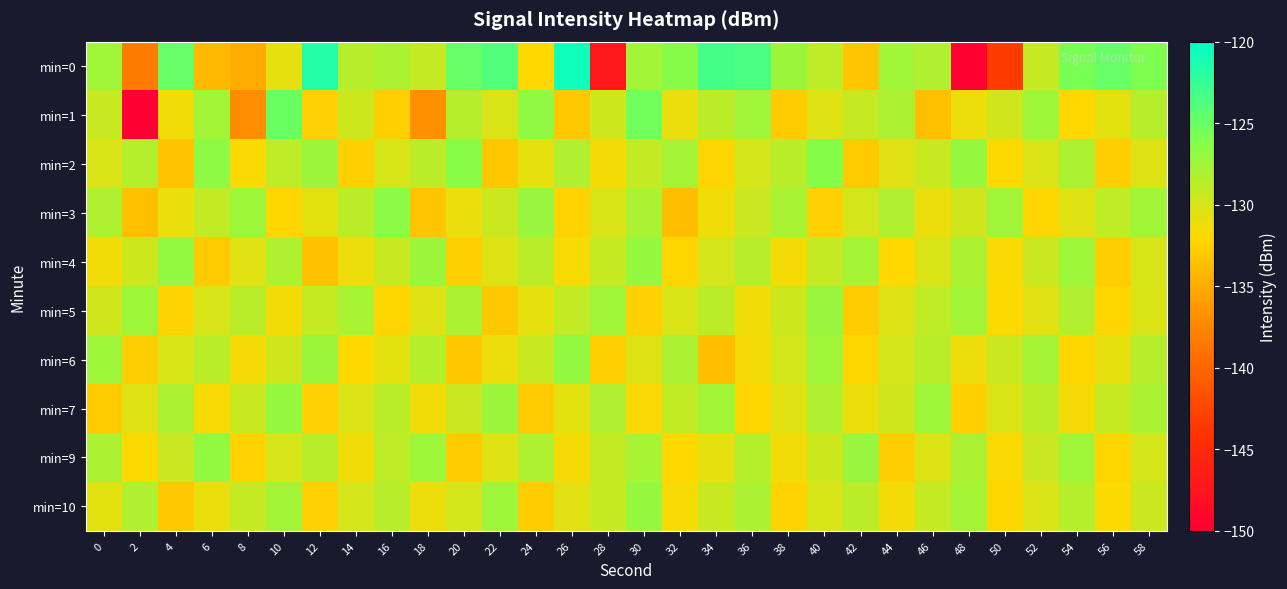

Reading left to right, extract all data points from this chart.

min=0: 0=-127.6	2=-138.2	4=-124.9	6=-134.1	8=-135.1	10=-130.8	12=-121.7	14=-128.6	16=-128.1	18=-129.2	20=-124.9	22=-123.8	24=-132.0	26=-120.7	28=-147.3	30=-127.6	32=-126.4	34=-123.2	36=-123.5	38=-127.3	40=-129.0	42=-133.4	44=-127.6	46=-128.4	48=-149.7	50=-143.3	52=-129.4	54=-125.7	56=-124.8	58=-126.0
min=1: 0=-129.4	2=-150.6	4=-131.5	6=-127.7	8=-137.1	10=-125.0	12=-132.5	14=-129.6	16=-132.6	18=-136.8	20=-128.5	22=-130.2	24=-126.8	26=-133.1	28=-129.7	30=-125.3	32=-131.0	34=-128.9	36=-127.6	38=-132.8	40=-130.5	42=-129.3	44=-128.1	46=-133.7	48=-131.2	50=-129.8	52=-127.4	54=-132.0	56=-130.7	58=-128.6
min=2: 0=-130.2	2=-128.5	4=-133.4	6=-126.7	8=-131.8	10=-129.0	12=-127.3	14=-132.6	16=-130.1	18=-128.9	20=-126.5	22=-133.2	24=-130.8	26=-128.4	28=-131.5	30=-129.2	32=-127.8	34=-132.3	36=-130.0	38=-128.7	40=-126.3	42=-133.0	44=-130.6	46=-129.4	48=-127.1	50=-131.9	52=-130.3	54=-128.2	56=-132.7	58=-130.4
min=3: 0=-128.3	2=-133.6	4=-130.9	6=-129.1	8=-127.5	10=-132.1	12=-130.7	14=-128.8	16=-126.6	18=-133.3	20=-131.0	22=-129.5	24=-127.2	26=-132.4	28=-130.2	30=-128.0	32=-133.8	34=-131.3	36=-129.6	38=-127.9	40=-132.5	42=-130.0	44=-128.4	46=-131.1	48=-129.8	50=-127.6	52=-132.2	54=-130.5	56=-129.0	58=-127.7
min=4: 0=-131.4	2=-129.7	4=-127.0	6=-132.9	8=-130.6	10=-128.3	12=-133.5	14=-131.2	16=-129.4	18=-127.3	20=-132.6	22=-130.4	24=-128.9	26=-131.7	28=-129.3	30=-127.1	32=-132.3	34=-130.0	36=-128.6	38=-131.5	40=-129.2	42=-127.8	44=-132.0	46=-130.3	48=-128.1	50=-131.8	52=-129.5	54=-127.4	56=-132.7	58=-130.1
min=5: 0=-129.8	2=-127.5	4=-132.4	6=-130.1	8=-128.7	10=-131.6	12=-129.3	14=-127.9	16=-132.2	18=-130.5	20=-128.0	22=-133.1	24=-130.8	26=-129.1	28=-127.6	30=-132.5	32=-130.2	34=-128.8	36=-131.3	38=-129.7	40=-127.2	42=-132.8	44=-130.4	46=-129.0	48=-127.7	50=-131.9	52=-130.6	54=-128.4	56=-132.1	58=-130.3
min=6: 0=-127.4	2=-132.7	4=-130.3	6=-128.9	8=-131.5	10=-129.8	12=-127.3	14=-132.0	16=-130.7	18=-128.5	20=-133.2	22=-131.1	24=-129.4	26=-127.0	28=-132.6	30=-130.4	32=-128.2	34=-133.8	36=-131.5	38=-129.9	40=-127.6	42=-132.3	44=-130.0	46=-128.7	48=-131.2	50=-129.5	52=-127.8	54=-132.1	56=-130.8	58=-128.6
min=7: 0=-133.0	2=-130.5	4=-128.1	6=-131.7	8=-129.4	10=-127.1	12=-132.5	14=-130.3	16=-128.8	18=-131.4	20=-129.6	22=-127.3	24=-132.9	26=-130.7	28=-128.4	30=-131.8	32=-129.1	34=-127.7	36=-132.2	38=-130.6	40=-128.3	42=-131.1	44=-129.8	46=-127.4	48=-132.6	50=-130.2	52=-128.9	54=-131.5	56=-129.3	58=-128.0
min=9: 0=-128.2	2=-131.9	4=-129.6	6=-127.0	8=-132.4	10=-130.1	12=-128.7	14=-131.3	16=-129.0	18=-127.5	20=-132.8	22=-130.5	24=-128.3	26=-131.6	28=-129.2	30=-127.9	32=-132.0	34=-130.8	36=-128.5	38=-131.4	40=-129.7	42=-127.2	44=-132.7	46=-130.4	48=-128.1	50=-131.8	52=-129.5	54=-127.6	56=-132.3	58=-130.0
min=10: 0=-130.7	2=-128.4	4=-133.1	6=-130.9	8=-129.2	10=-127.7	12=-132.5	14=-130.0	16=-128.6	18=-131.2	20=-129.9	22=-127.4	24=-132.8	26=-130.6	28=-129.3	30=-127.1	32=-131.7	34=-129.4	36=-128.0	38=-132.4	40=-130.1	42=-128.8	44=-131.5	46=-129.2	48=-127.8	50=-132.1	52=-130.3	54=-128.5	56=-131.9	58=-129.6